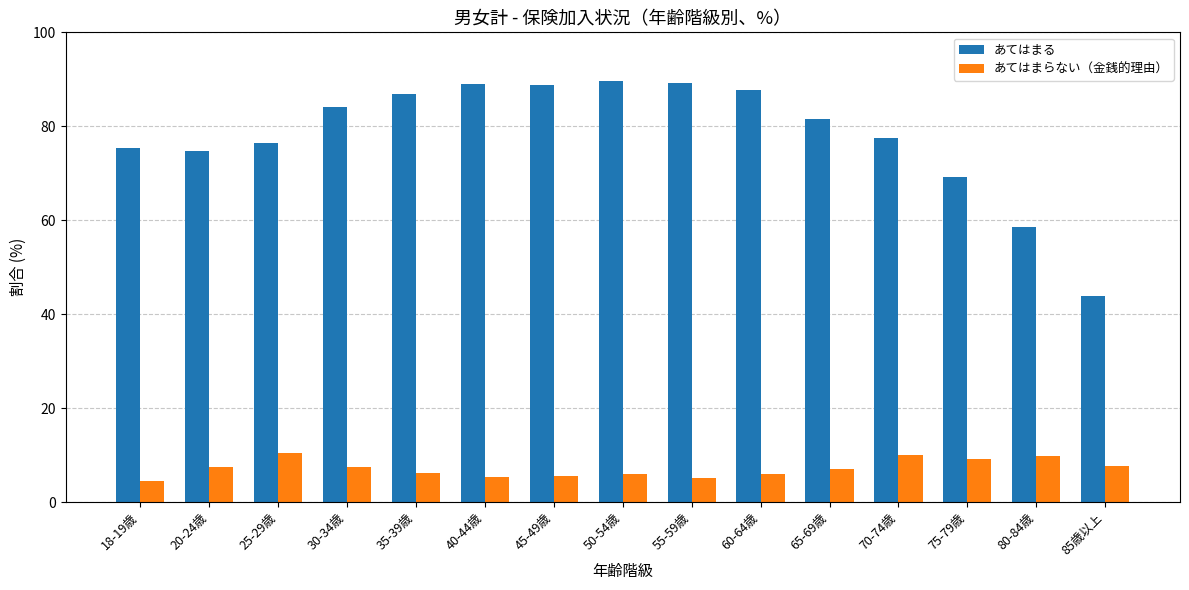

Is it true that あてはまる equals 40.4 at 20-24歳?

False